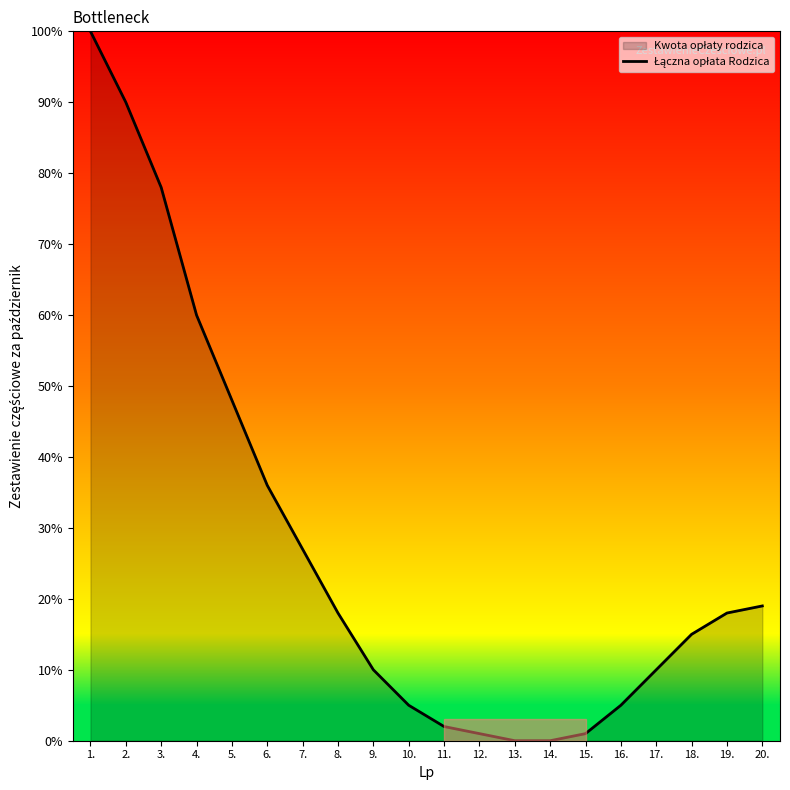

List the labels in order of value, smallest first.

13., 14., 12., 15., 11., 10., 16., 9., 17., 18., 8., 19., 20., 7., 6., 5., 4., 3., 2., 1.